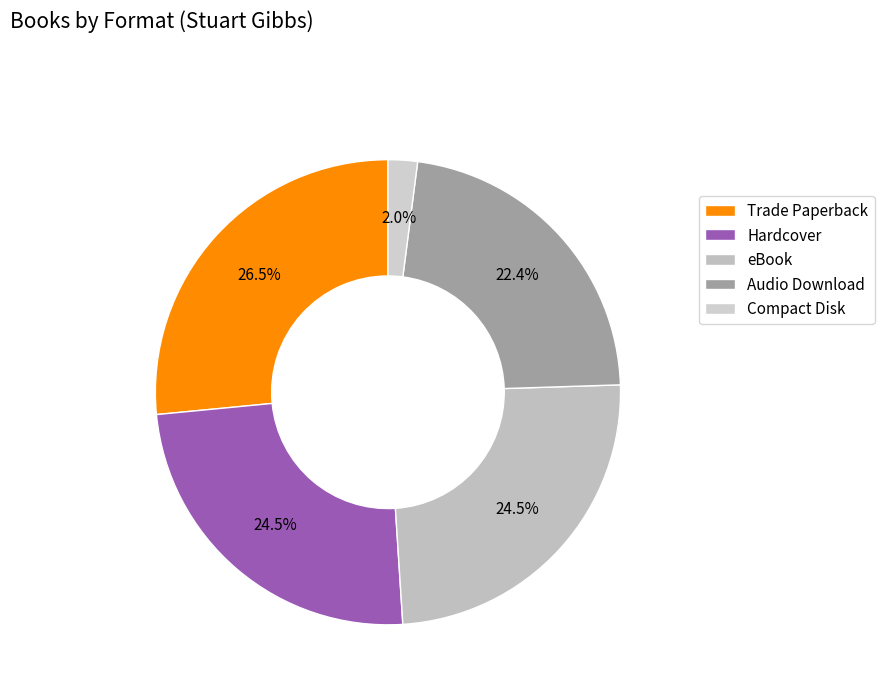

Is there a majority slice in this chart?

No